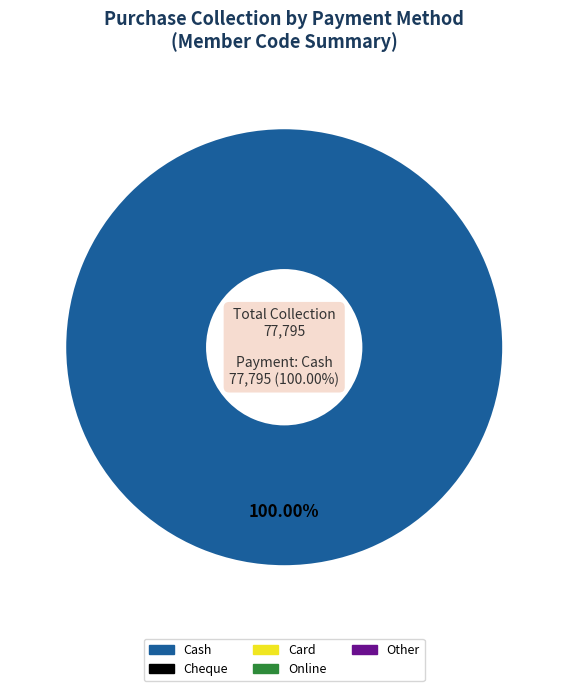

Combined, do Online and Cheque account for over 50%?

No